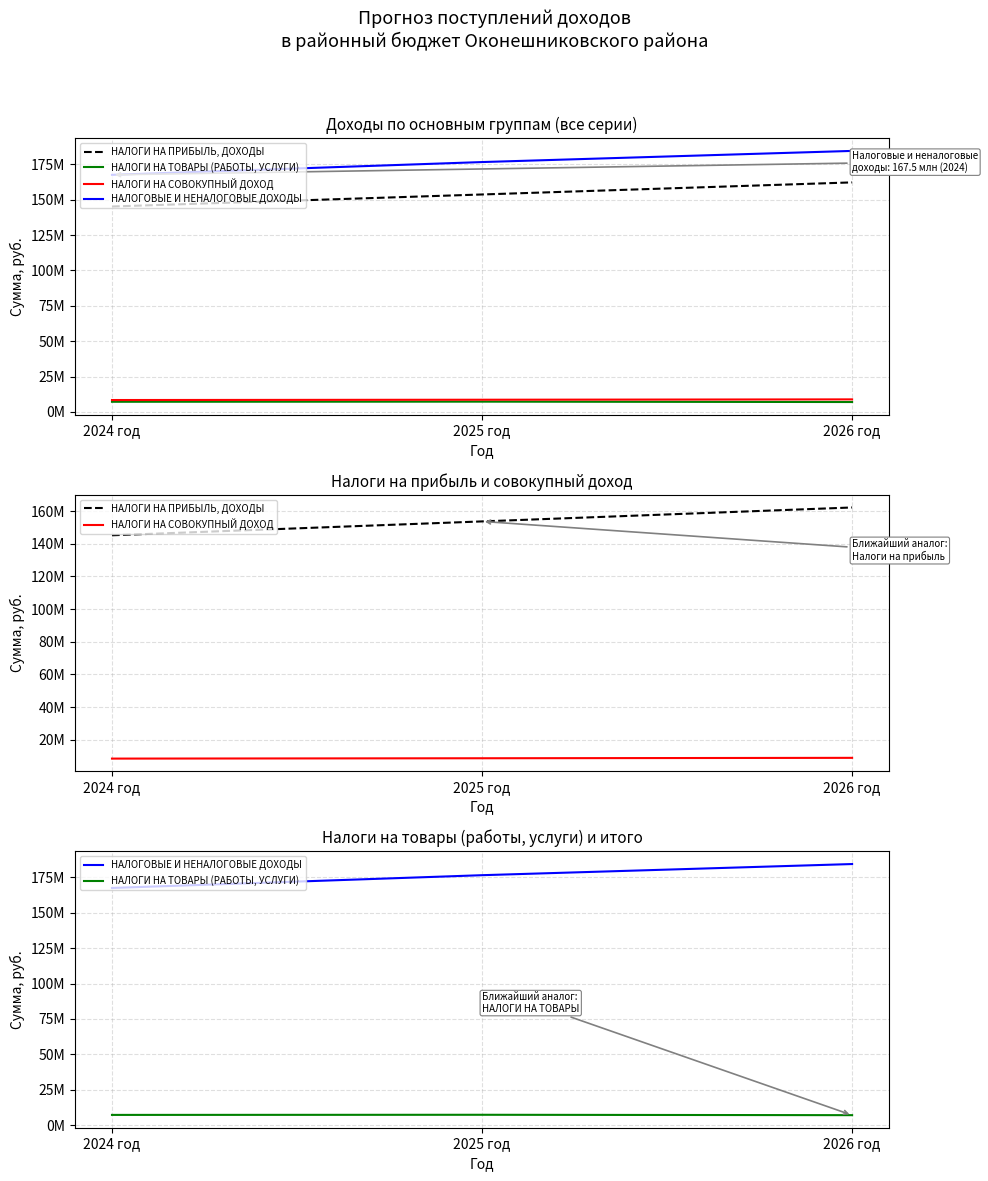

True or false: НАЛОГИ НА ПРИБЫЛЬ, ДОХОДЫ has a value of 153645452.7 at 2025 год.

True